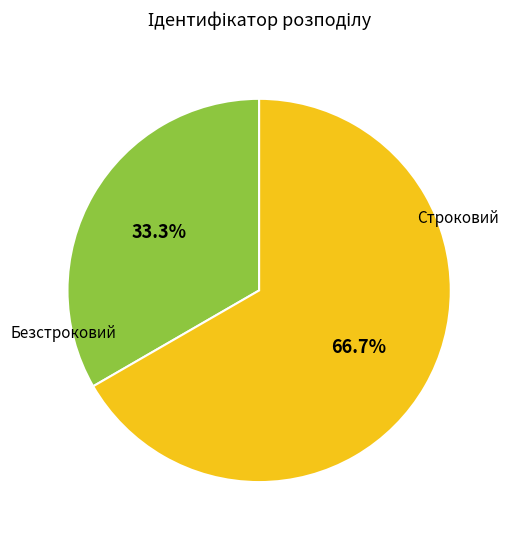

To the nearest percent, what is the difference between the largest and smallest slice percentages?

33%